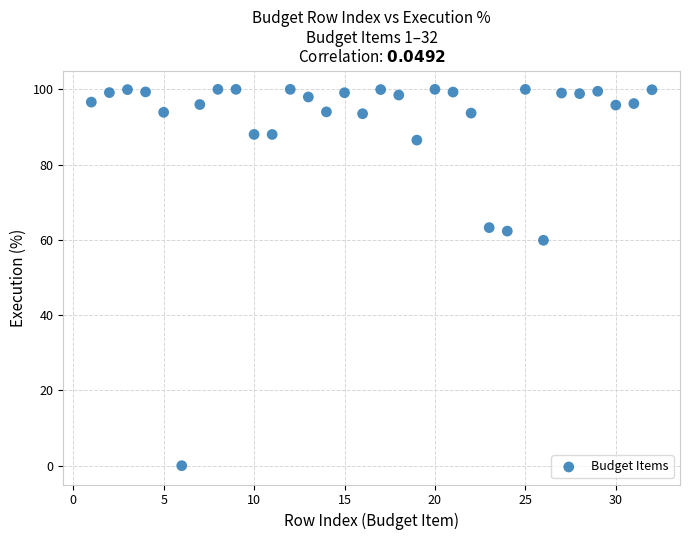

What Y value in the scatter plot is closest to 50?

59.9